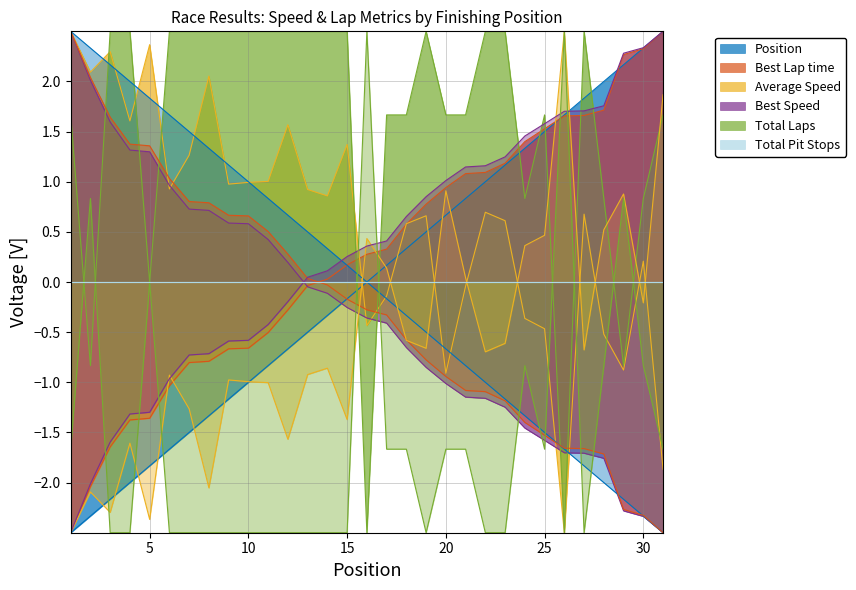

Is the value of Total Laps at 30 greater than the value of Average Speed at 11?

No